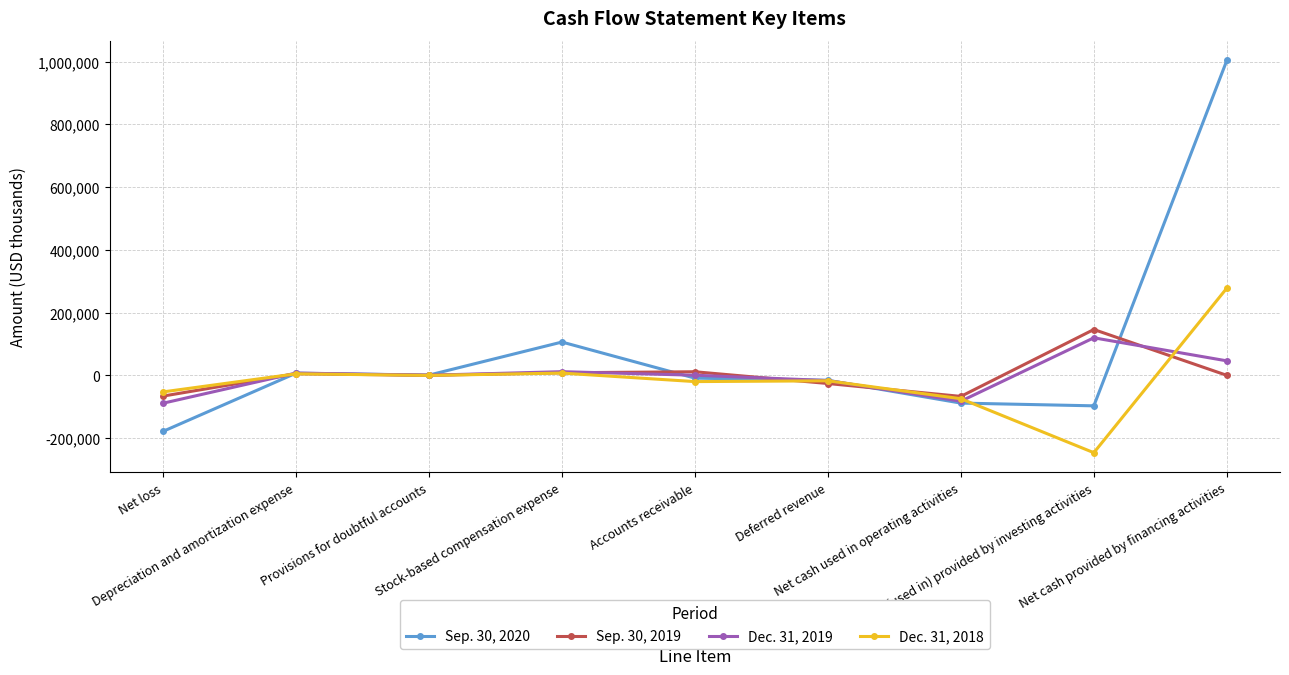

Which series has the largest total across all categories?

Sep. 30, 2020